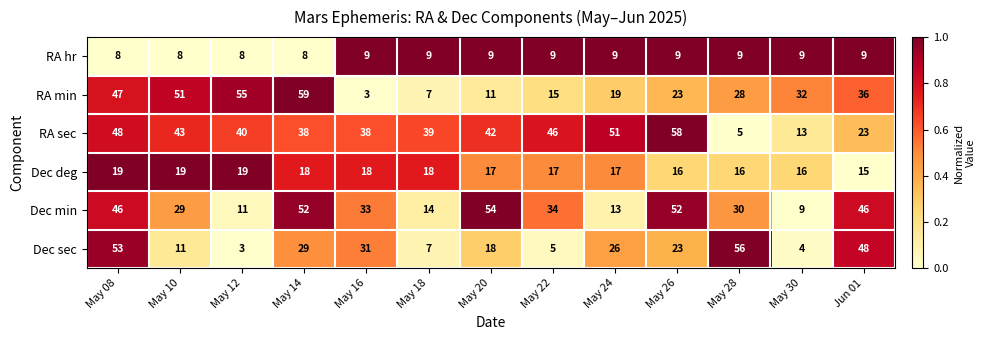

What is the sum of all RA sec values?

484